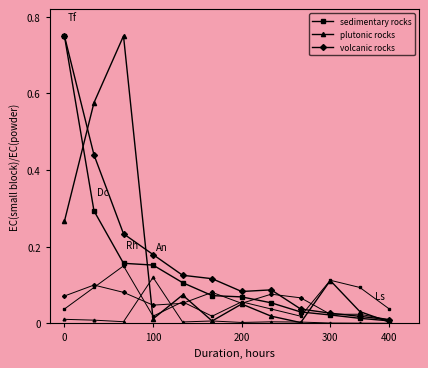

Rank the series by their maximum value, from highest to lowest.

sedimentary rocks, plutonic rocks, volcanic rocks